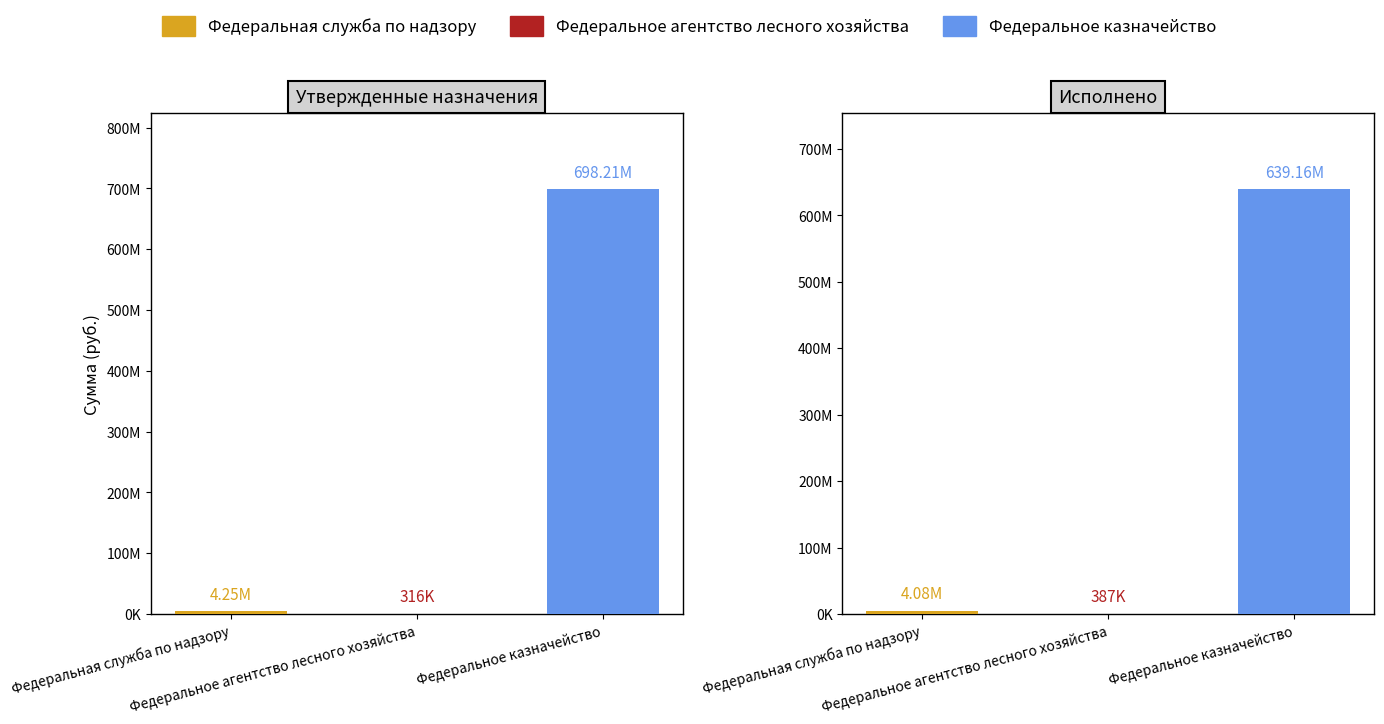

What is the lowest value of the Федеральное казначейство series?

639155273.9